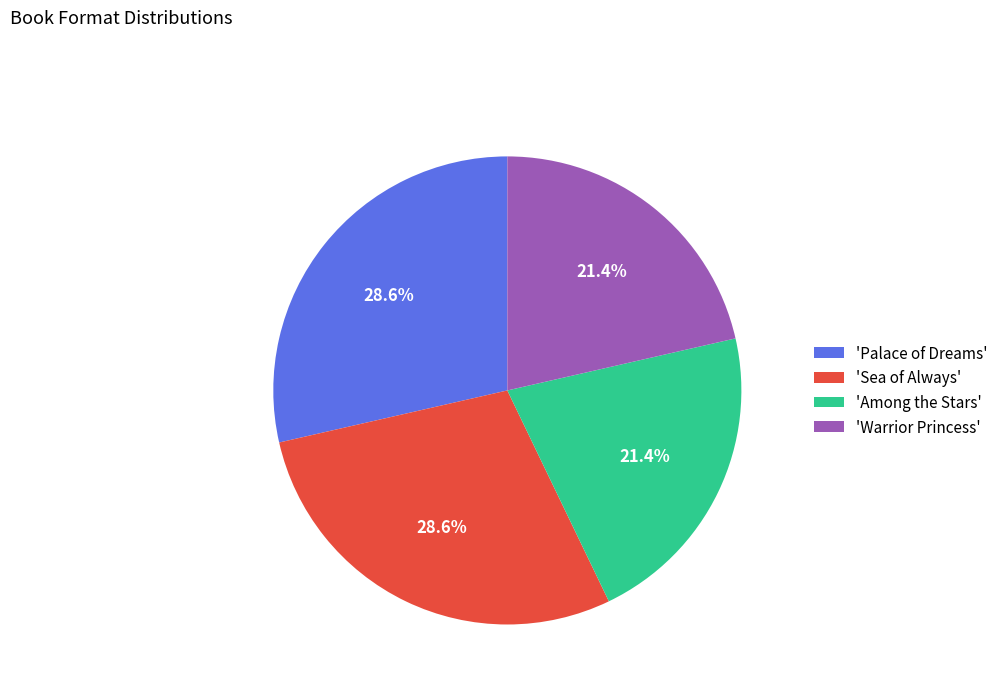

How much of the chart is everything except 'Palace of Dreams'?

71.4%